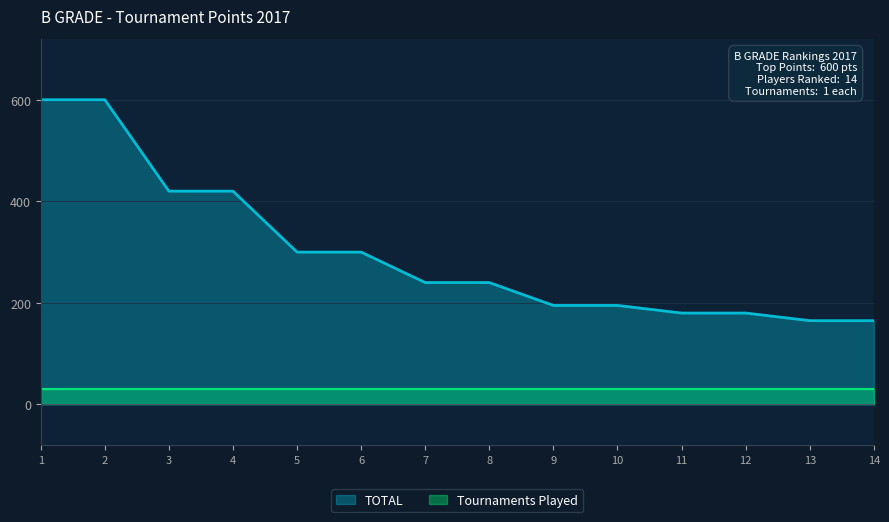

Is it true that the value at 13 is 165?

True